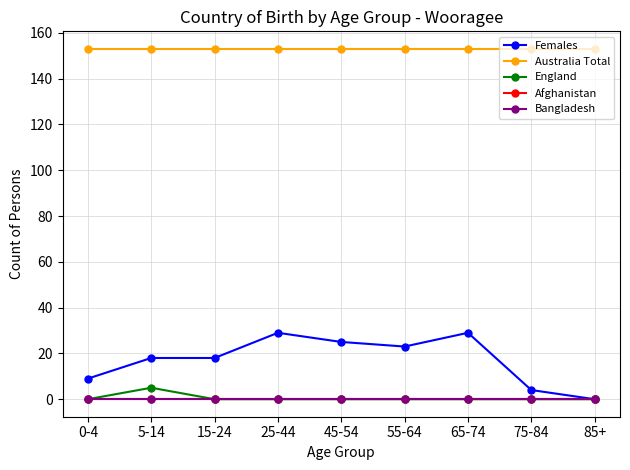

True or false: Afghanistan and England cross at least once.

False